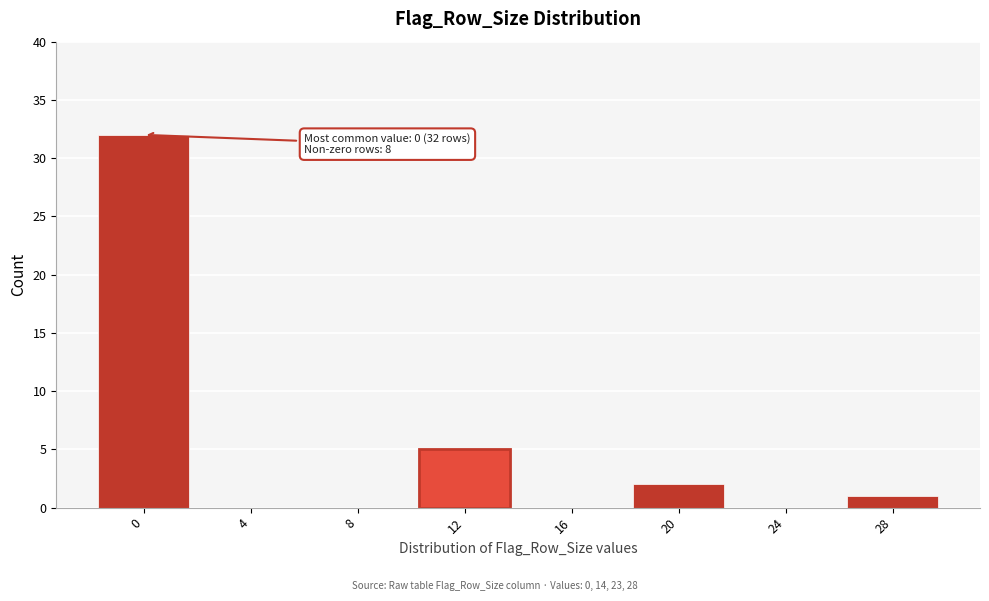

Reading left to right, transcribe all the data shown in this chart.

0=32	4=0	8=0	12=5	16=0	20=2	24=0	28=1